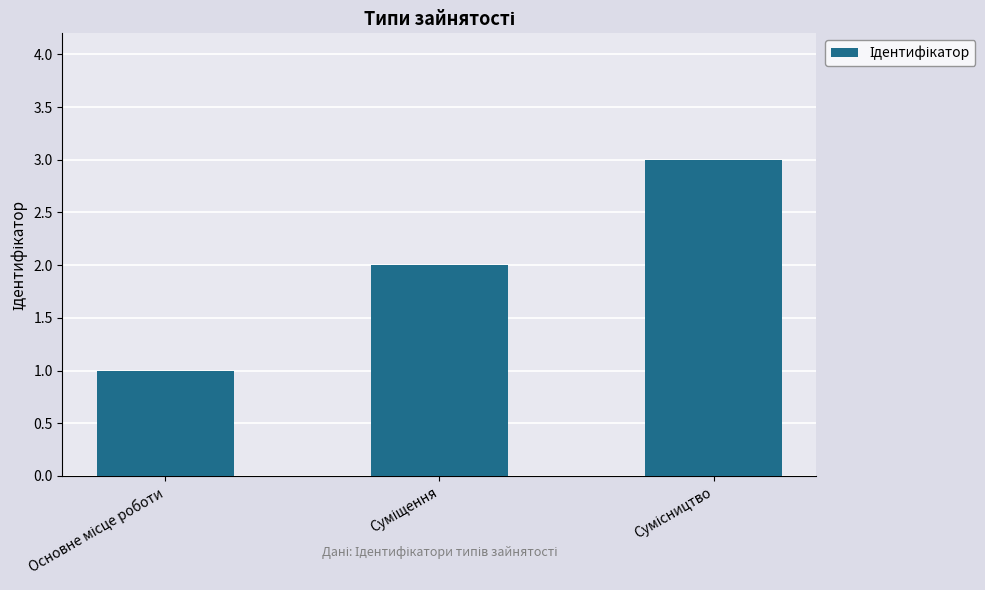

What is the greatest value displayed?

3